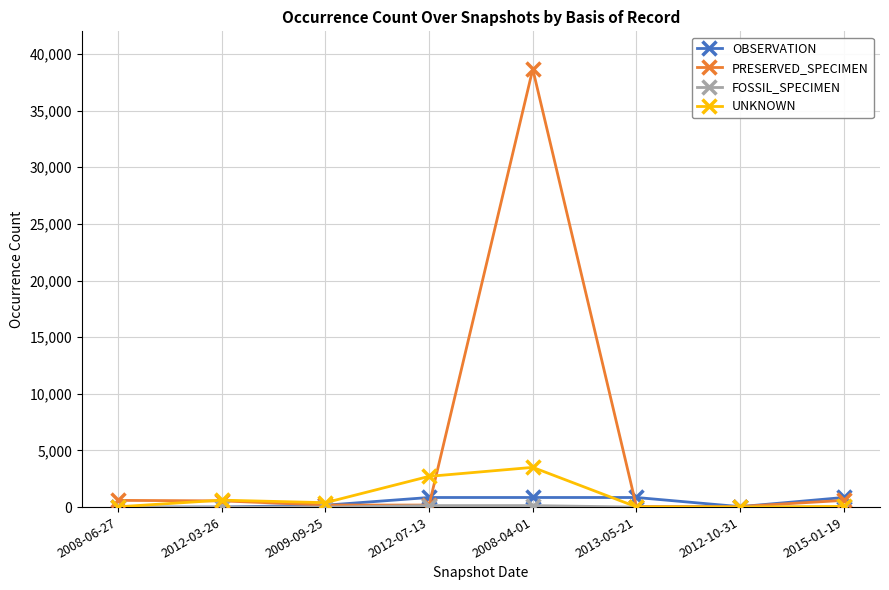

What is the label of the 2nd point from the left?

2012-03-26